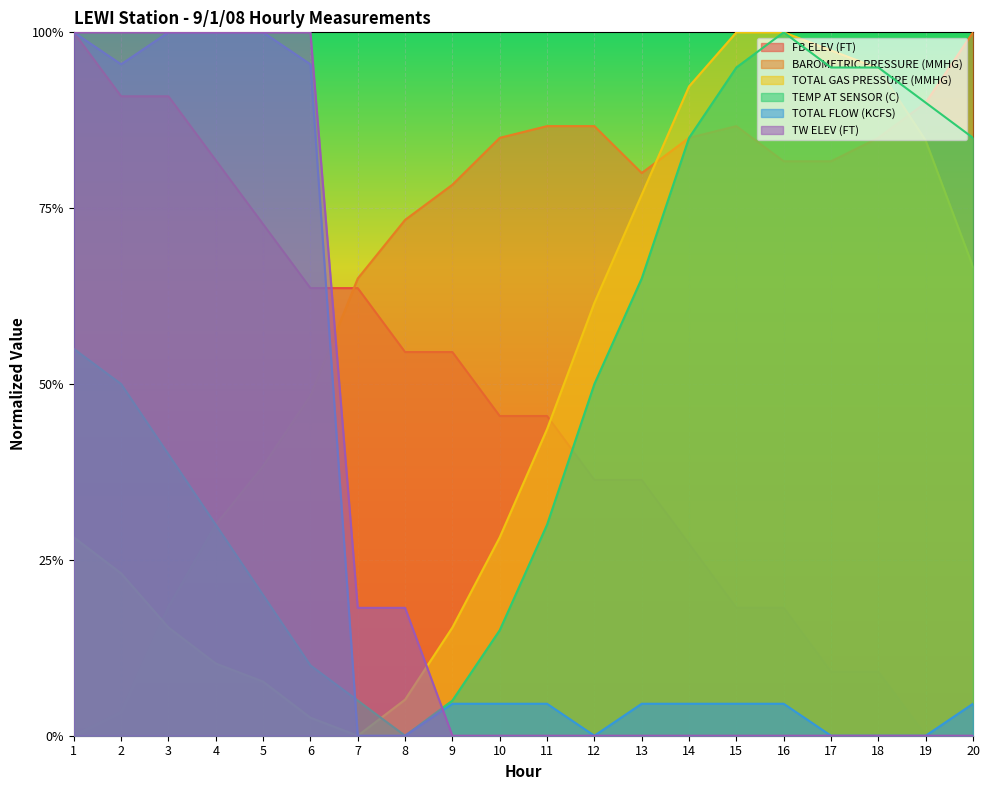

What is the average value of the TOTAL GAS PRESSURE (MMHG) series?

0.5